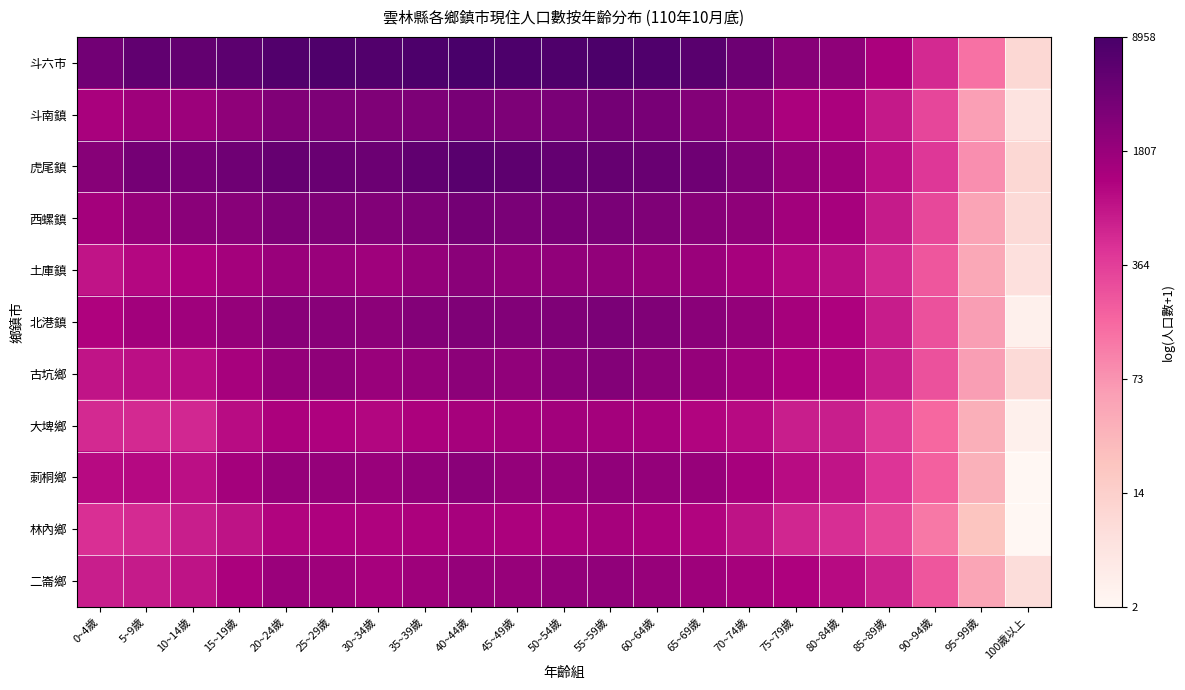

Reading left to right, extract all data points from this chart.

斗六市: 0~4歲=8.2	5~9歲=8.6	10~14歲=8.5	15~19歲=8.7	20~24歲=8.9	25~29歲=9.0	30~34歲=8.9	35~39歲=9.0	40~44歲=9.1	45~49歲=9.0	50~54歲=9.0	55~59歲=9.0	60~64歲=8.9	65~69歲=8.7	70~74歲=8.3	75~79歲=7.8	80~84歲=7.7	85~89歲=7.1	90~94歲=6.3	95~99歲=4.9	100歲以上=2.4
斗南鎮: 0~4歲=7.2	5~9歲=7.4	10~14歲=7.4	15~19歲=7.7	20~24歲=8.0	25~29歲=8.0	30~34歲=8.0	35~39歲=8.0	40~44歲=8.1	45~49歲=8.0	50~54歲=8.1	55~59歲=8.2	60~64歲=8.1	65~69歲=7.9	70~74歲=7.6	75~79歲=7.2	80~84歲=7.2	85~89歲=6.6	90~94歲=5.7	95~99歲=4.1	100歲以上=1.9
虎尾鎮: 0~4歲=7.8	5~9歲=8.2	10~14歲=8.2	15~19歲=8.3	20~24歲=8.5	25~29歲=8.4	30~34歲=8.4	35~39歲=8.6	40~44歲=8.7	45~49歲=8.6	50~54歲=8.5	55~59歲=8.5	60~64歲=8.4	65~69歲=8.3	70~74歲=8.0	75~79歲=7.5	80~84歲=7.4	85~89歲=6.8	90~94歲=6.0	95~99歲=4.4	100歲以上=2.4
西螺鎮: 0~4歲=7.3	5~9歲=7.5	10~14歲=7.8	15~19歲=7.8	20~24歲=8.0	25~29歲=8.0	30~34歲=7.9	35~39歲=8.0	40~44歲=8.2	45~49歲=8.1	50~54歲=8.1	55~59歲=8.1	60~64歲=8.0	65~69歲=7.8	70~74歲=7.7	75~79歲=7.3	80~84歲=7.2	85~89歲=6.6	90~94歲=5.7	95~99歲=4.0	100歲以上=2.3
土庫鎮: 0~4歲=6.7	5~9歲=7.0	10~14歲=7.1	15~19歲=7.3	20~24歲=7.5	25~29歲=7.5	30~34歲=7.4	35~39歲=7.6	40~44歲=7.8	45~49歲=7.6	50~54歲=7.6	55~59歲=7.6	60~64歲=7.5	65~69歲=7.5	70~74歲=7.2	75~79歲=7.0	80~84歲=6.8	85~89歲=6.3	90~94歲=5.4	95~99歲=3.9	100歲以上=2.1
北港鎮: 0~4歲=7.0	5~9歲=7.3	10~14歲=7.4	15~19歲=7.6	20~24歲=7.8	25~29歲=7.8	30~34歲=7.7	35~39歲=7.9	40~44歲=8.0	45~49歲=7.9	50~54歲=8.0	55~59歲=8.0	60~64歲=7.9	65~69歲=7.8	70~74歲=7.6	75~79歲=7.2	80~84歲=7.1	85~89歲=6.6	90~94歲=5.5	95~99歲=4.1	100歲以上=1.4
古坑鄉: 0~4歲=6.7	5~9歲=6.8	10~14歲=6.9	15~19歲=7.2	20~24歲=7.6	25~29歲=7.7	30~34歲=7.5	35~39歲=7.6	40~44歲=7.7	45~49歲=7.7	50~54歲=7.8	55~59歲=7.9	60~64歲=7.7	65~69歲=7.6	70~74歲=7.3	75~79歲=7.1	80~84歲=7.0	85~89歲=6.5	90~94歲=5.5	95~99歲=4.1	100歲以上=2.3
大埤鄉: 0~4歲=6.3	5~9歲=6.3	10~14歲=6.3	15~19歲=6.9	20~24歲=7.1	25~29歲=7.1	30~34歲=7.0	35~39歲=7.1	40~44歲=7.2	45~49歲=7.3	50~54歲=7.3	55~59歲=7.3	60~64歲=7.2	65~69歲=7.0	70~74歲=6.9	75~79歲=6.5	80~84歲=6.5	85~89歲=6.0	90~94歲=5.1	95~99歲=3.7	100歲以上=1.4
莿桐鄉: 0~4歲=6.9	5~9歲=6.9	10~14歲=6.8	15~19歲=7.3	20~24歲=7.5	25~29歲=7.5	30~34歲=7.5	35~39歲=7.6	40~44歲=7.8	45~49歲=7.6	50~54歲=7.6	55~59歲=7.7	60~64歲=7.6	65~69歲=7.5	70~74歲=7.2	75~79歲=6.9	80~84歲=6.7	85~89歲=6.1	90~94歲=5.2	95~99歲=3.6	100歲以上=1.1
林內鄉: 0~4歲=6.2	5~9歲=6.3	10~14歲=6.5	15~19歲=6.7	20~24歲=7.0	25~29歲=7.1	30~34歲=7.0	35~39歲=7.1	40~44歲=7.2	45~49歲=7.1	50~54歲=7.1	55~59歲=7.2	60~64歲=7.2	65~69歲=7.0	70~74歲=6.7	75~79歲=6.4	80~84歲=6.2	85~89歲=5.7	90~94歲=4.8	95~99歲=3.1	100歲以上=1.1
二崙鄉: 0~4歲=6.5	5~9歲=6.6	10~14歲=6.7	15~19歲=7.1	20~24歲=7.5	25~29歲=7.4	30~34歲=7.2	35~39歲=7.4	40~44歲=7.5	45~49歲=7.5	50~54歲=7.6	55~59歲=7.7	60~64歲=7.5	65~69歲=7.4	70~74歲=7.3	75~79歲=7.1	80~84歲=6.9	85~89歲=6.5	90~94歲=5.4	95~99歲=3.9	100歲以上=2.2